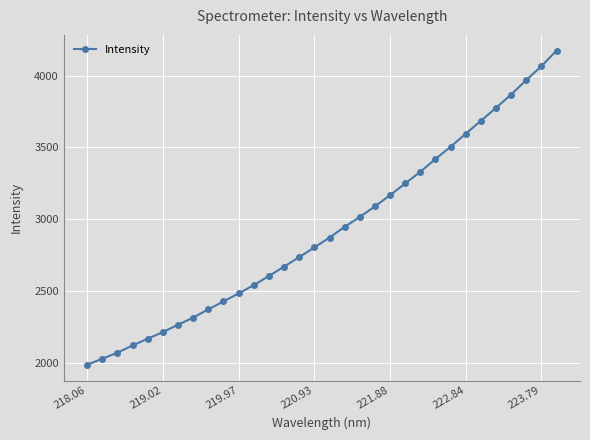

What is the difference between the maximum and second lowest values?

2145.0